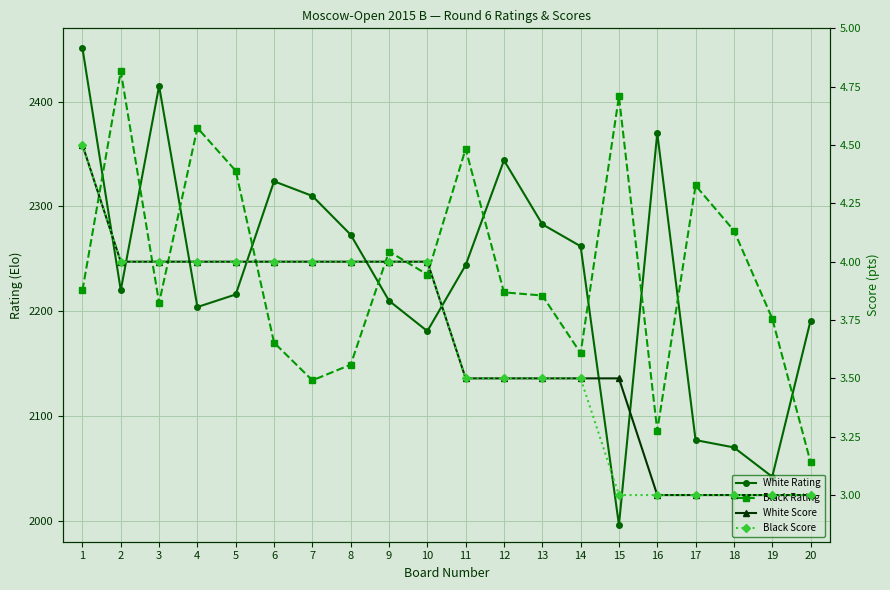

Reading right to left, transcribe all the data shown in this chart.

White Rating: 2191.0	2042.0	2070.0	2077.0	2370.0	1996.0	2262.0	2283.0	2344.0	2244.0	2181.0	2210.0	2273.0	2310.0	2324.0	2216.0	2204.0	2415.0	2220.0	2451.0
Black Rating: 2056.0	2193.0	2277.0	2320.0	2086.0	2405.0	2160.0	2215.0	2218.0	2355.0	2235.0	2257.0	2149.0	2134.0	2170.0	2334.0	2375.0	2208.0	2429.0	2220.0
White Score: 3.0	3.0	3.0	3.0	3.0	3.5	3.5	3.5	3.5	3.5	4.0	4.0	4.0	4.0	4.0	4.0	4.0	4.0	4.0	4.5
Black Score: 3.0	3.0	3.0	3.0	3.0	3.0	3.5	3.5	3.5	3.5	4.0	4.0	4.0	4.0	4.0	4.0	4.0	4.0	4.0	4.5